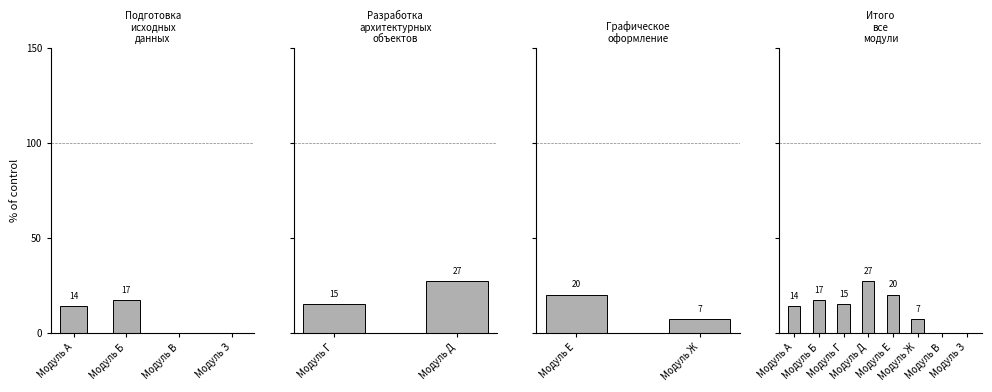

What position from the left is Модуль Е?

5